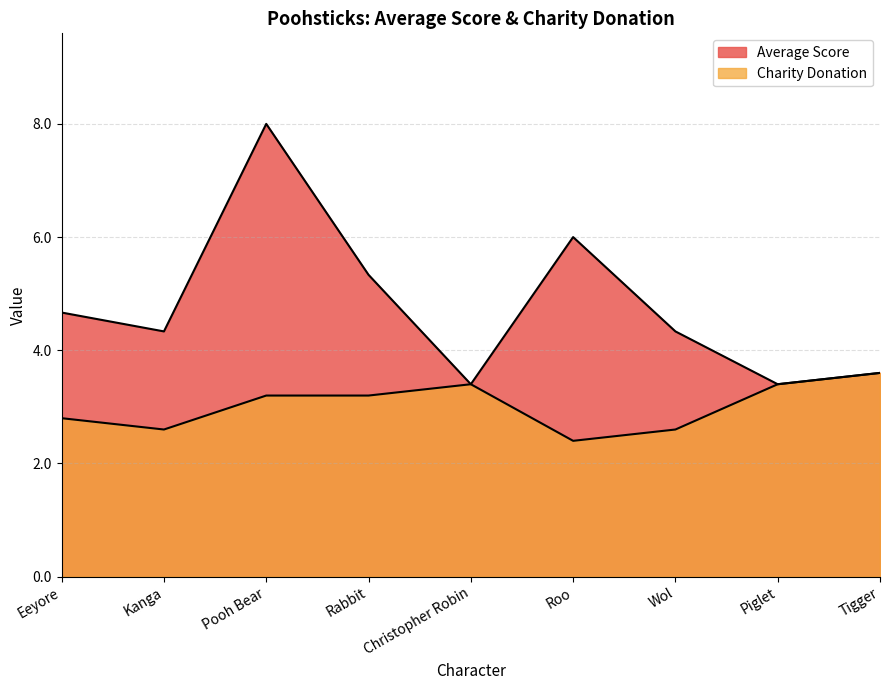

True or false: Charity Donation and Average Score intersect in this chart.

False